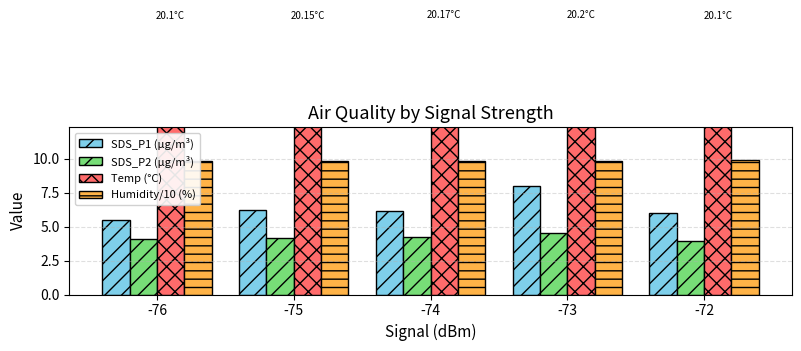

What is the minimum value shown in the chart?

4.0